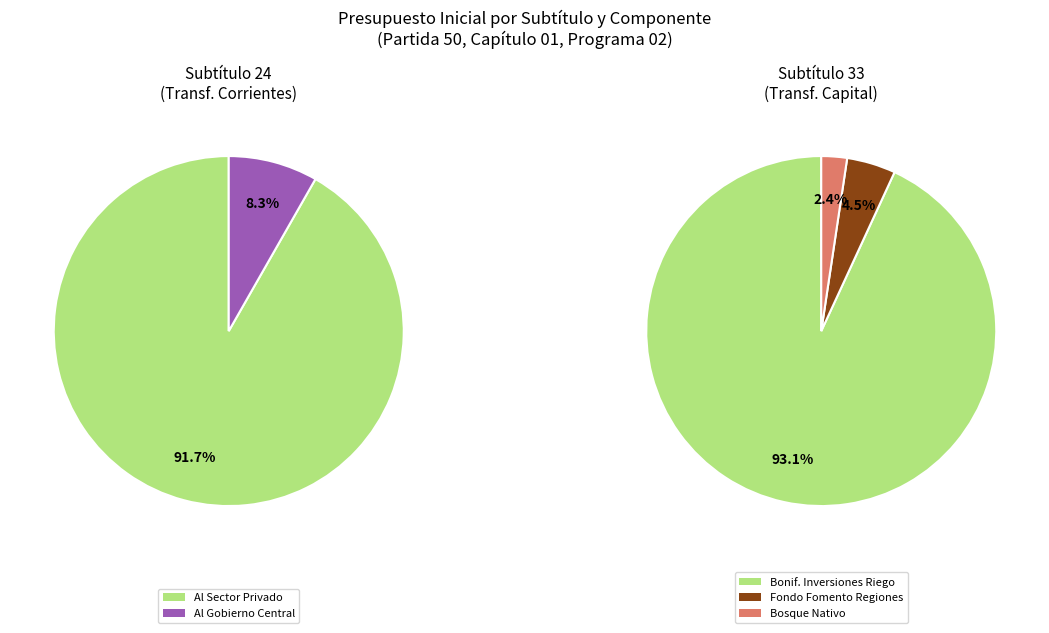

True or false: TRANSFERENCIAS DE CAPITAL accounts for 1% of the total.

False